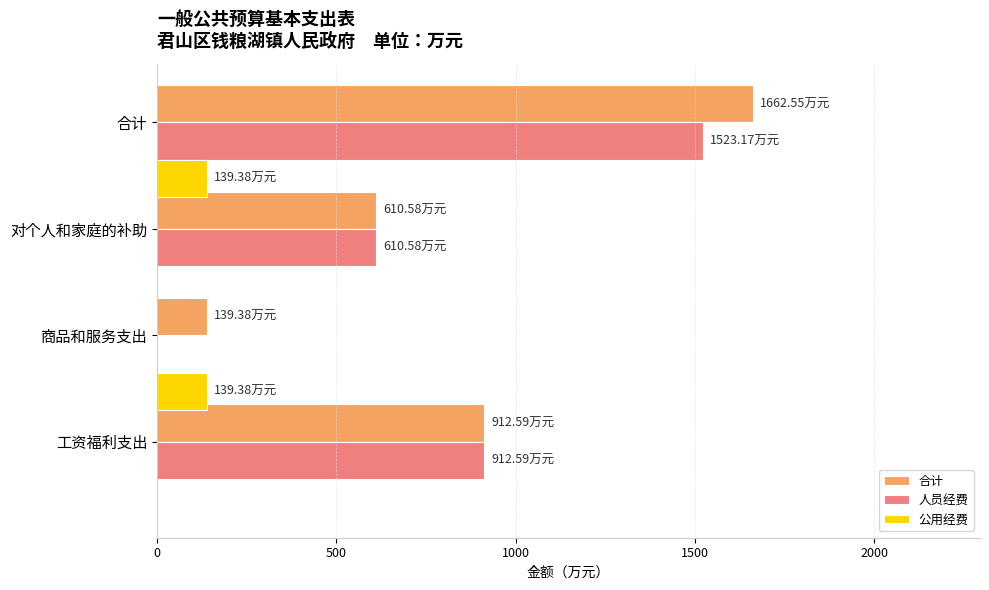

What is the sum of the 合计 values at 对个人和家庭的补助 and 工资福利支出?

1523.2